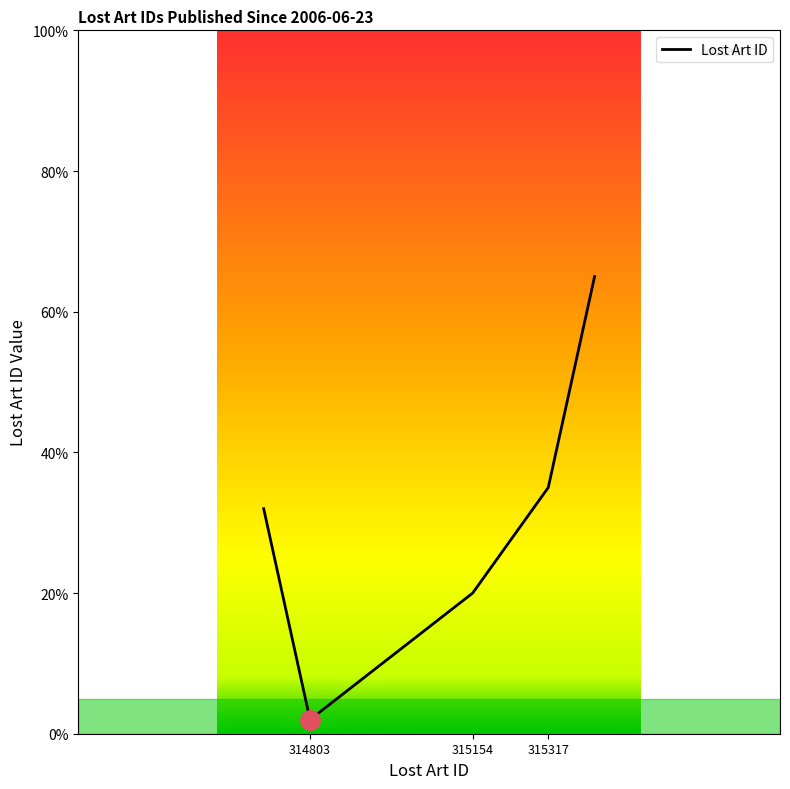

What is the minimum value shown in the chart?

2